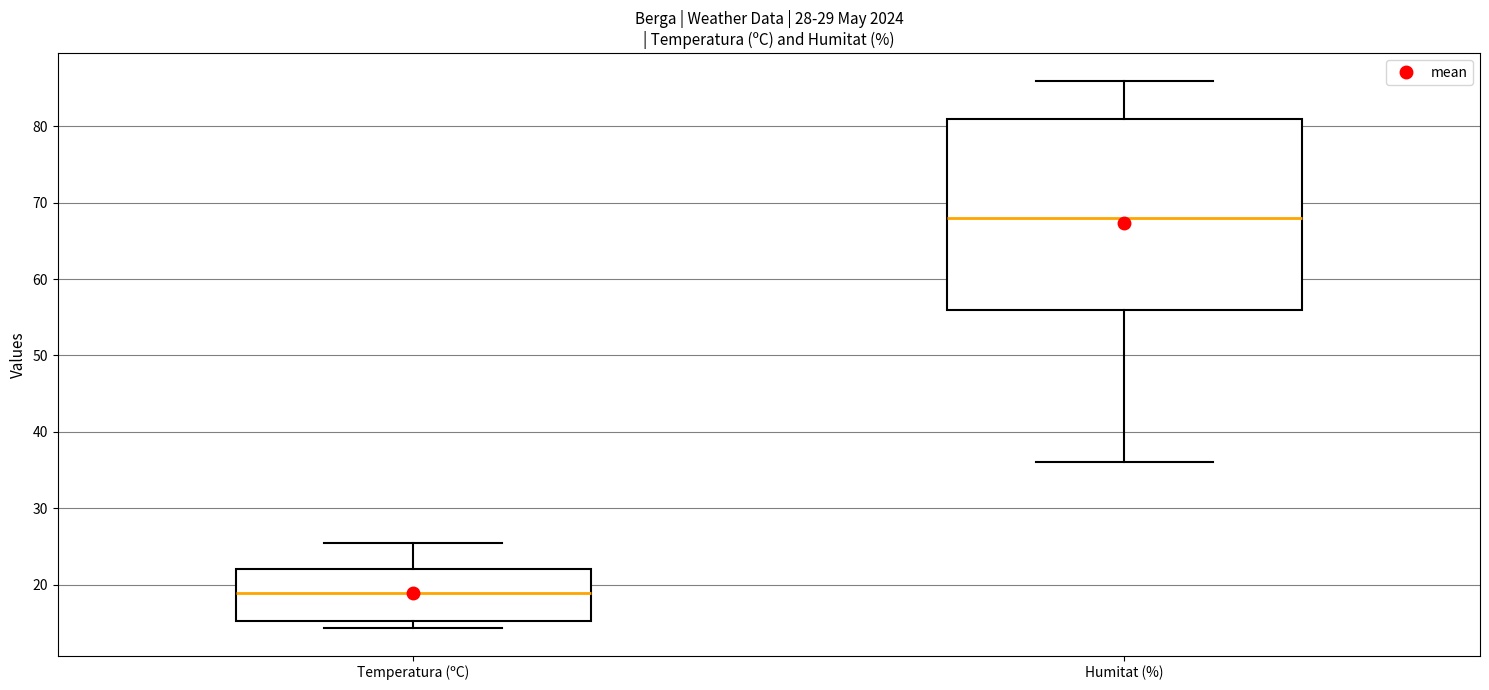

Reading left to right, read every box against the y-axis: the position of its median line, the range the box covers, and the ends of its whiskers. The values are not printed on the chart, so give them approximately, as read against the axis.

Temperatura (ºC): median 19, box 15 to 22, whiskers 14 to 25
Humitat (%): median 68, box 56 to 81, whiskers 36 to 86